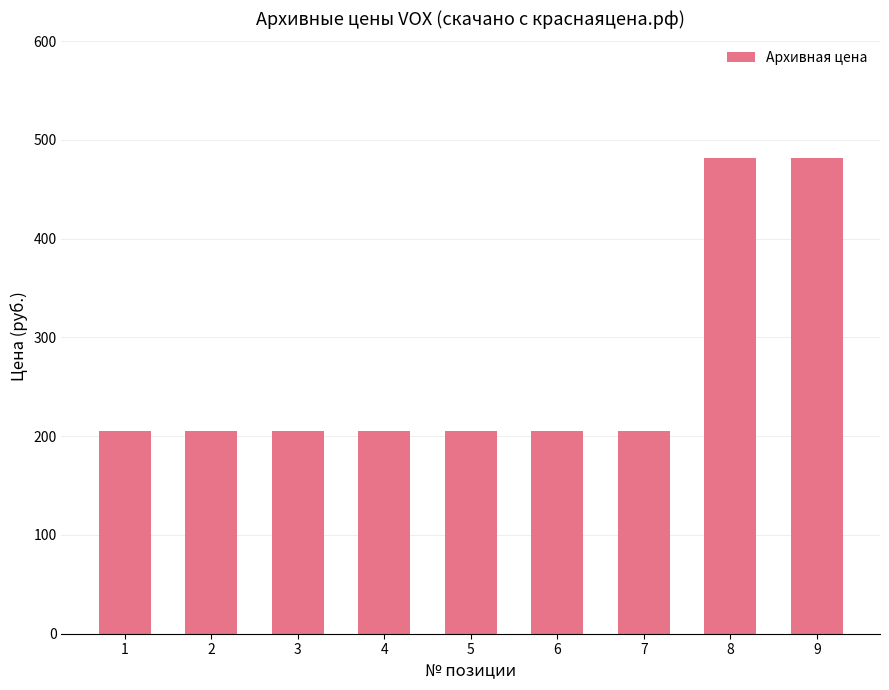

What is the change in value from 2 to 8?

+277